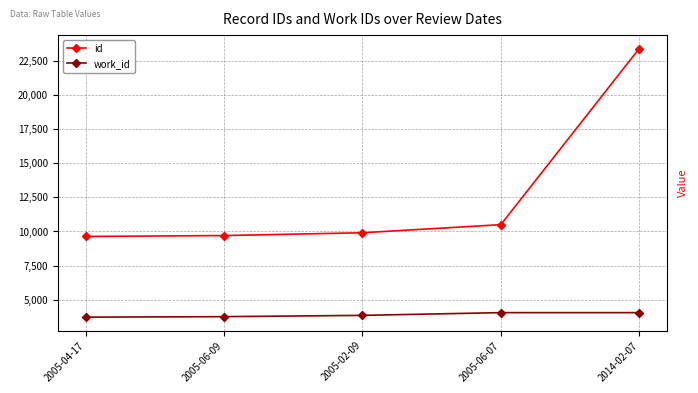

True or false: work_id and id intersect in this chart.

False